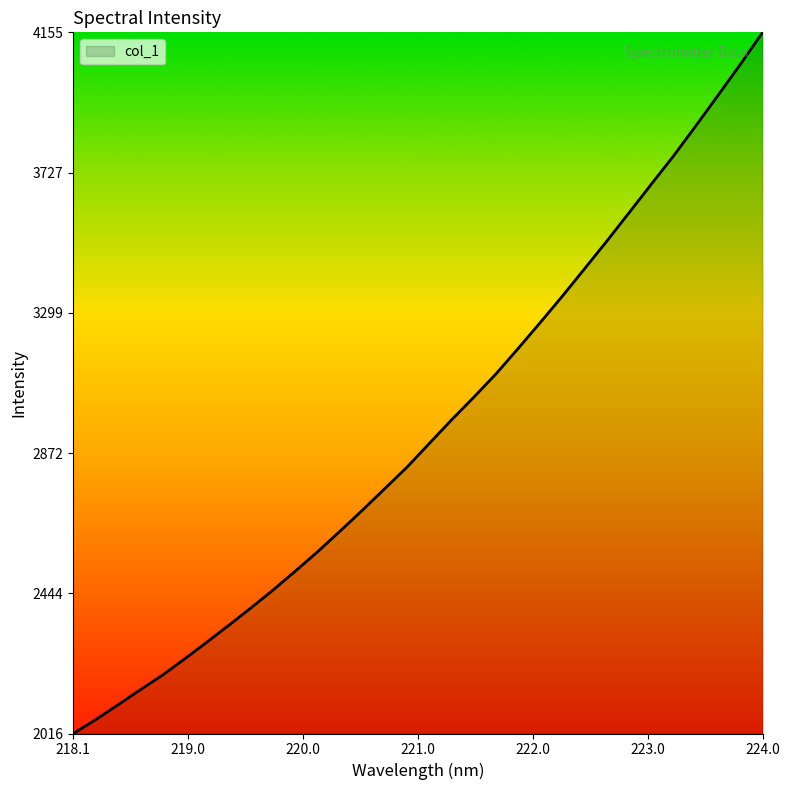

What is the difference between the maximum and minimum values?

2138.8